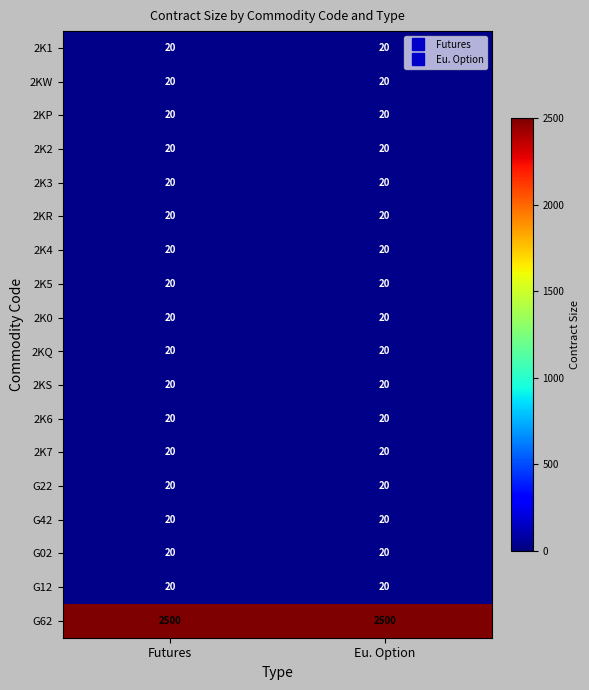

What is the total value across all series at Futures?

2840